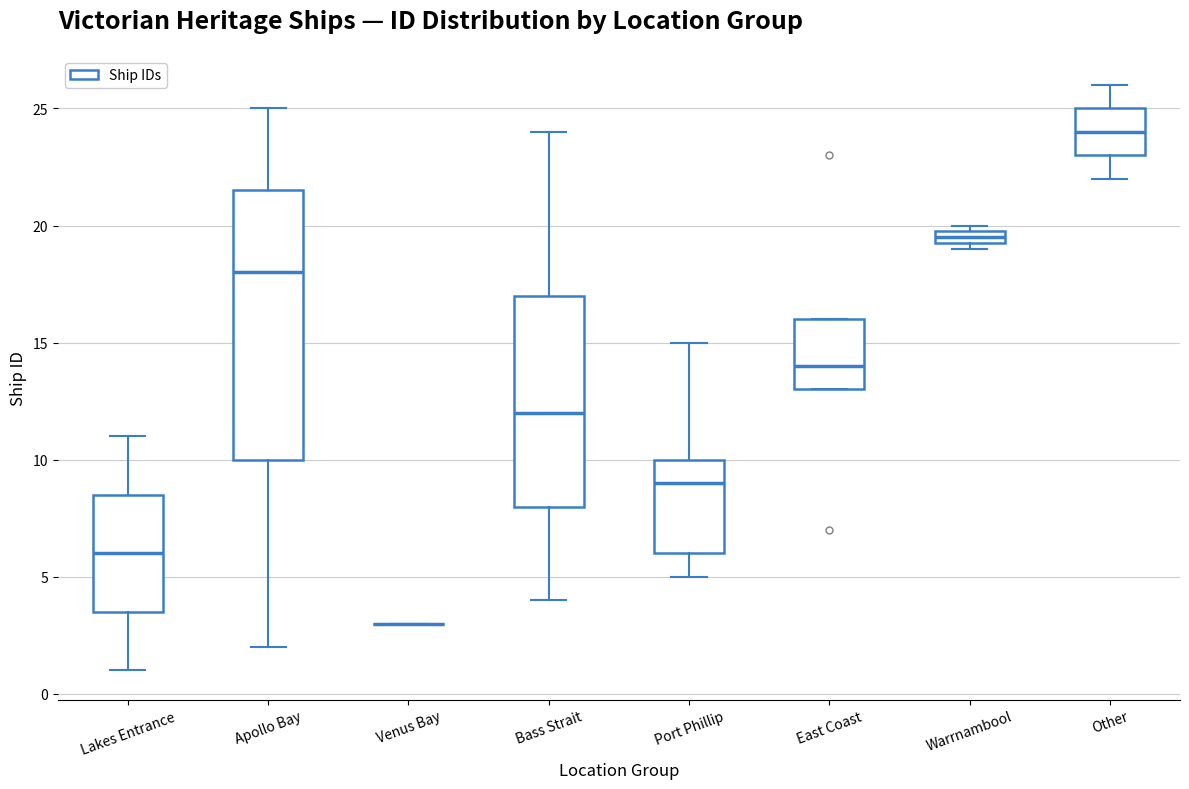

Where is the upper edge of the box for Lakes Entrance on the y-axis? The values are not printed on the chart, so give them approximately, as read against the axis.

8.5